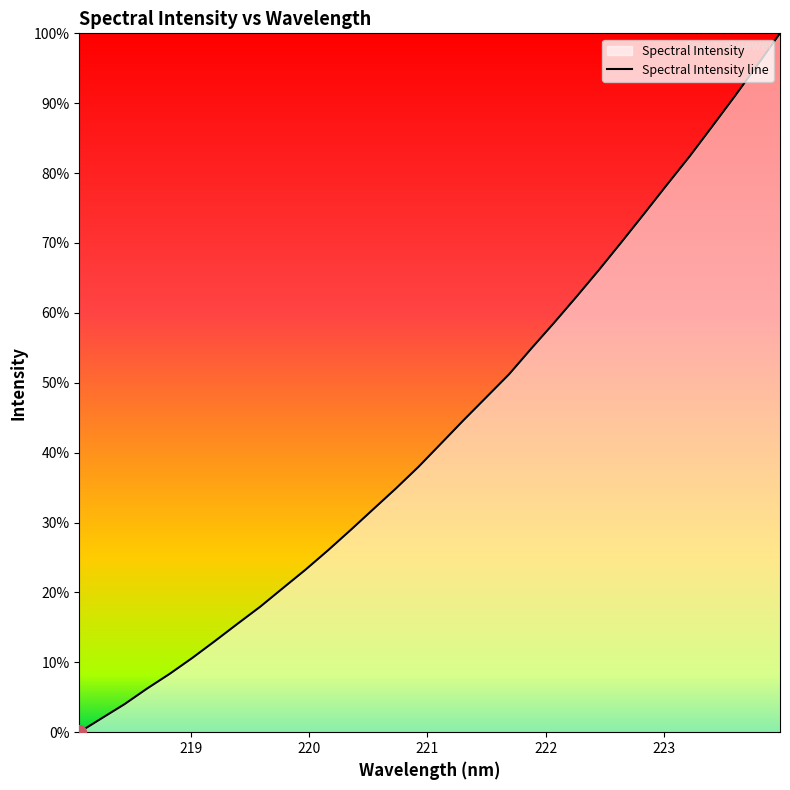

What is the sum of all values?

13.9